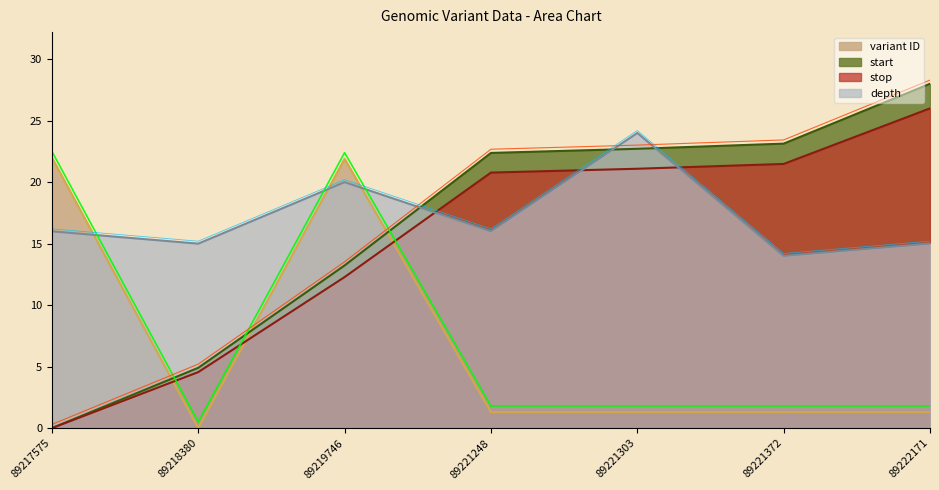

How many values in stop_norm are above zero?

6